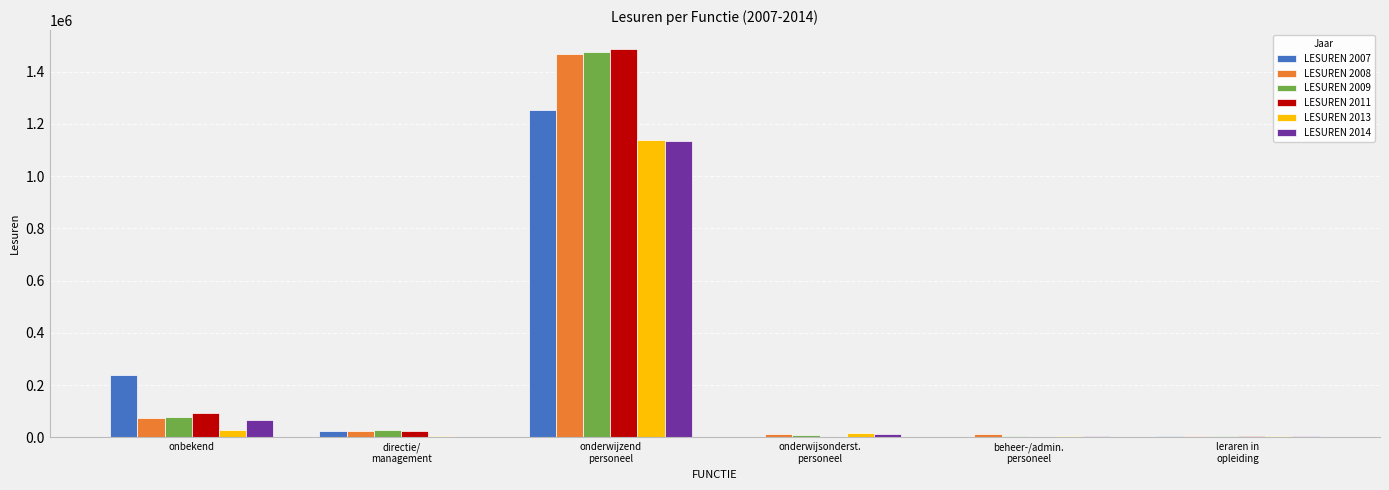

Which series has the largest range (max minus min)?

LESUREN 2011